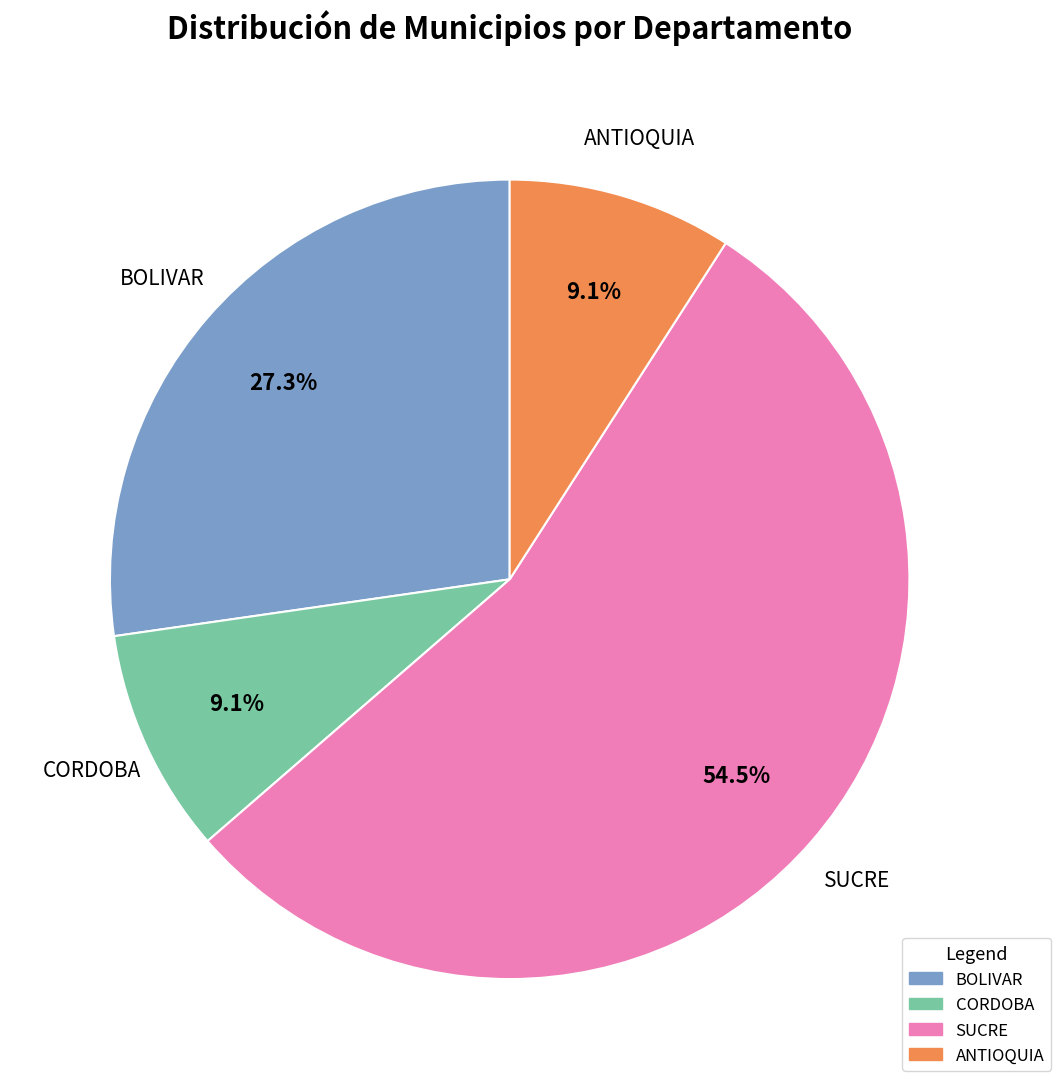

To the nearest percent, what is the average slice percentage?

25%